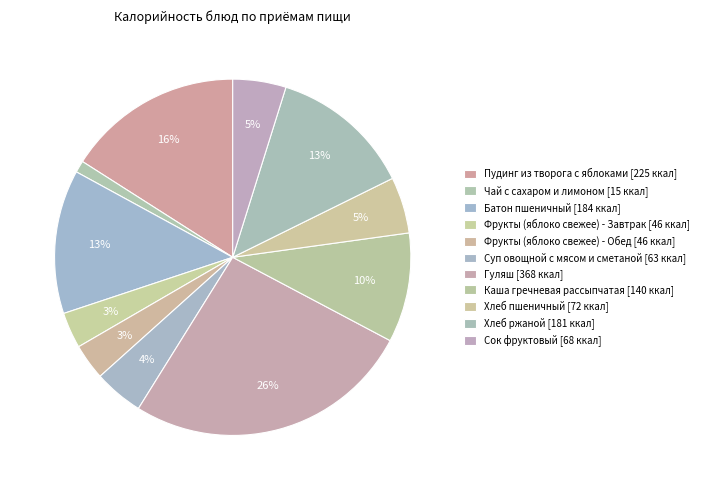

True or false: Чай с сахаром и лимоном accounts for 1% of the total.

True